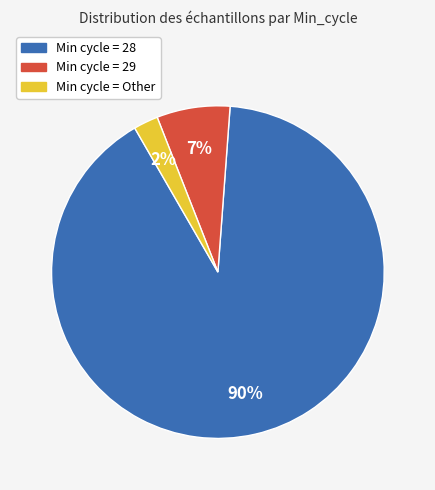

Does any single category account for the majority?

Yes